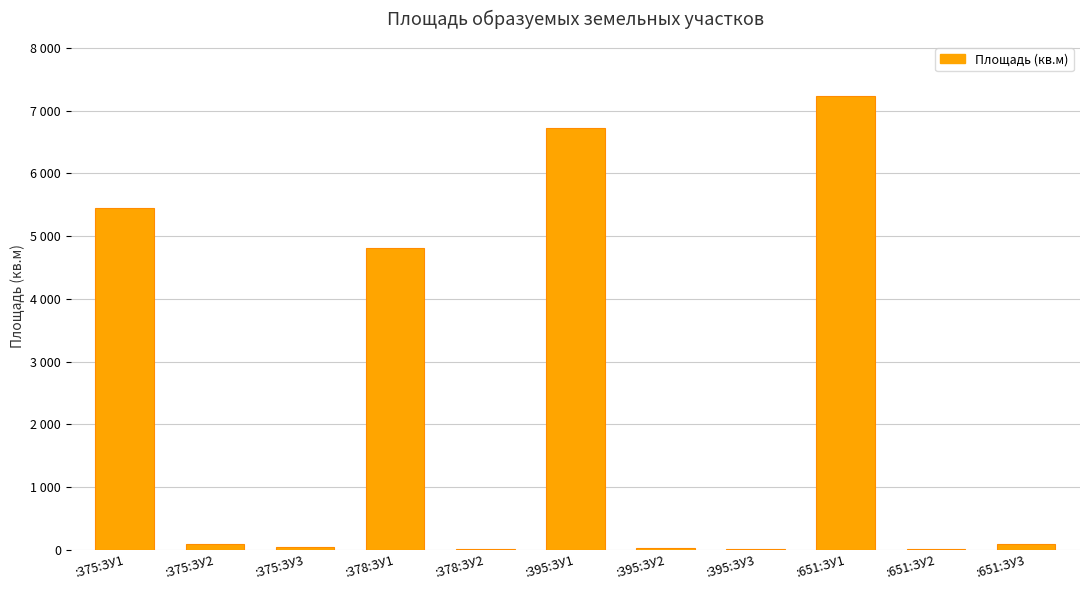

Where is the data nearest to the value 3618?

:378:ЗУ1